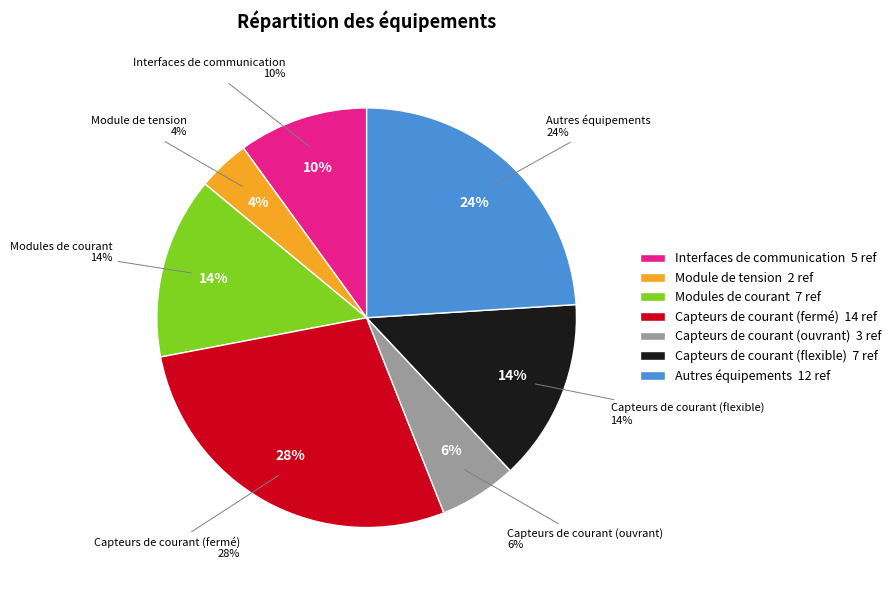

Combined, what portion of the pie is Module de tension and Autres équipements?

28.0%